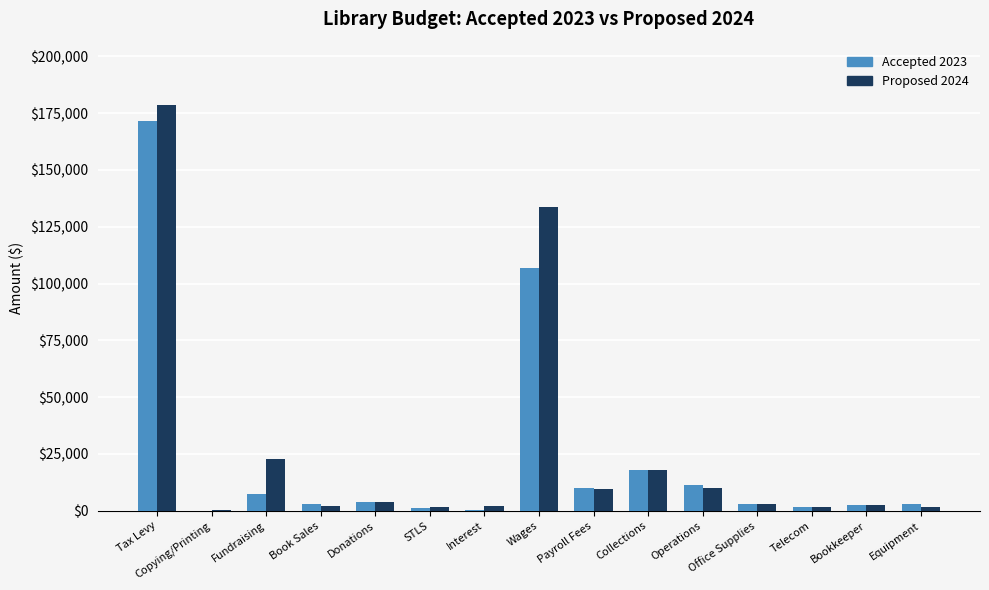

What is the total value across all series at Collections?

35840